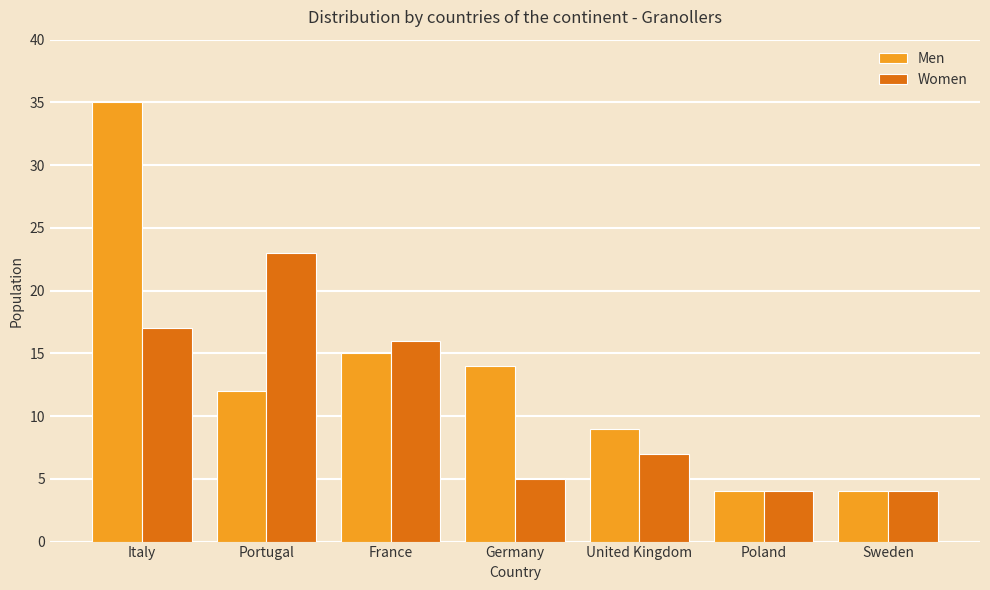

Are the bars grouped side by side (vs. stacked)?

Yes